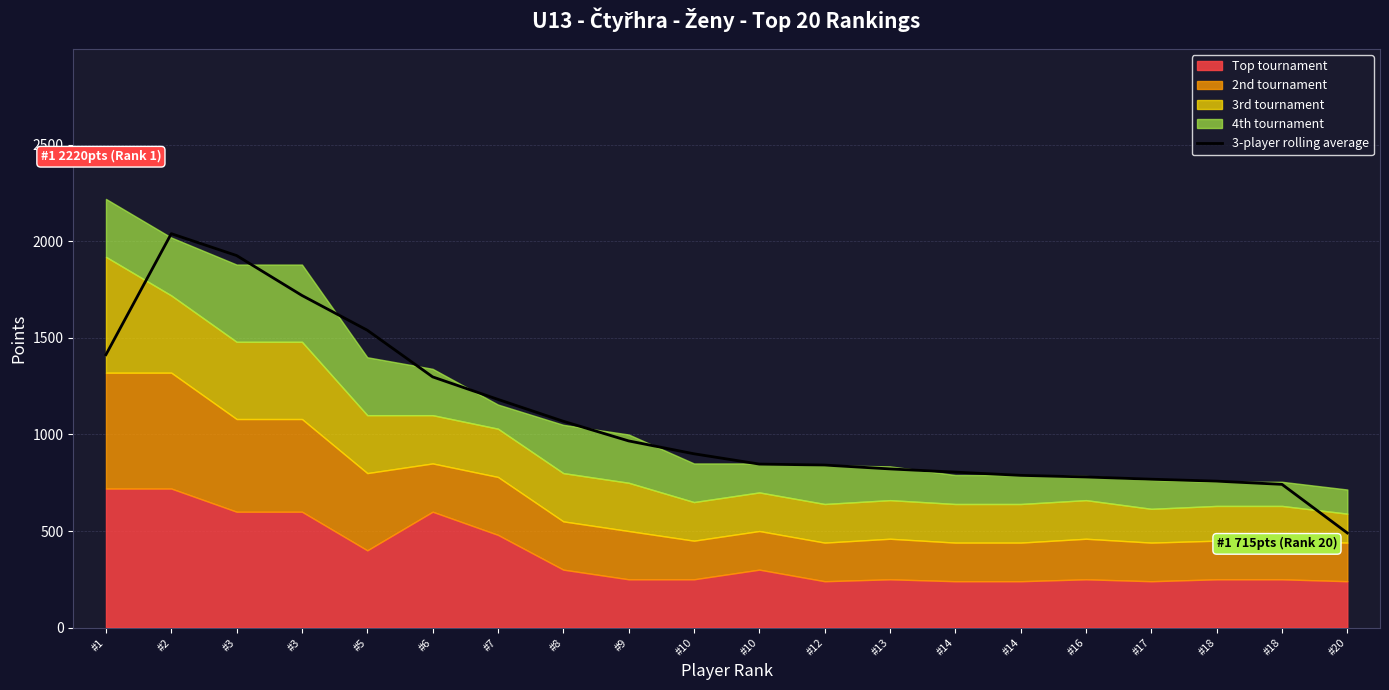

How many lines are shown in the chart?

1